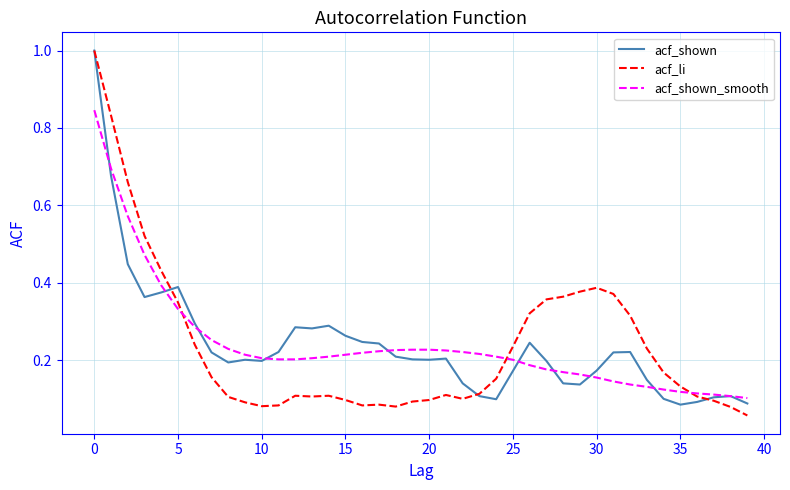

Which series has the widest spread of values?

acf_li